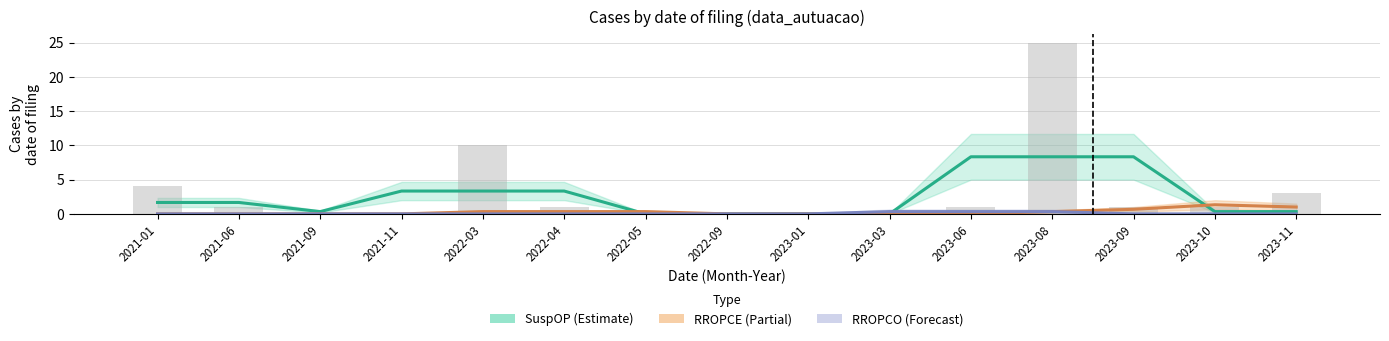

Reading left to right, list all the values displayed in this chart.

SuspOP: 2021-01=1.7	2021-06=1.7	2021-09=0.3	2021-11=3.3	2022-03=3.3	2022-04=3.3	2022-05=0.0	2022-09=0.0	2023-01=0.0	2023-03=0.0	2023-06=8.3	2023-08=8.3	2023-09=8.3	2023-10=0.3	2023-11=0.3
RROPCE: 2021-01=0.0	2021-06=0.0	2021-09=0.0	2021-11=0.0	2022-03=0.3	2022-04=0.3	2022-05=0.3	2022-09=0.0	2023-01=0.0	2023-03=0.0	2023-06=0.0	2023-08=0.3	2023-09=0.7	2023-10=1.3	2023-11=1.0
RROPCO: 2021-01=0.0	2021-06=0.0	2021-09=0.0	2021-11=0.0	2022-03=0.0	2022-04=0.0	2022-05=0.0	2022-09=0.0	2023-01=0.0	2023-03=0.3	2023-06=0.3	2023-08=0.3	2023-09=0.0	2023-10=0.0	2023-11=0.0